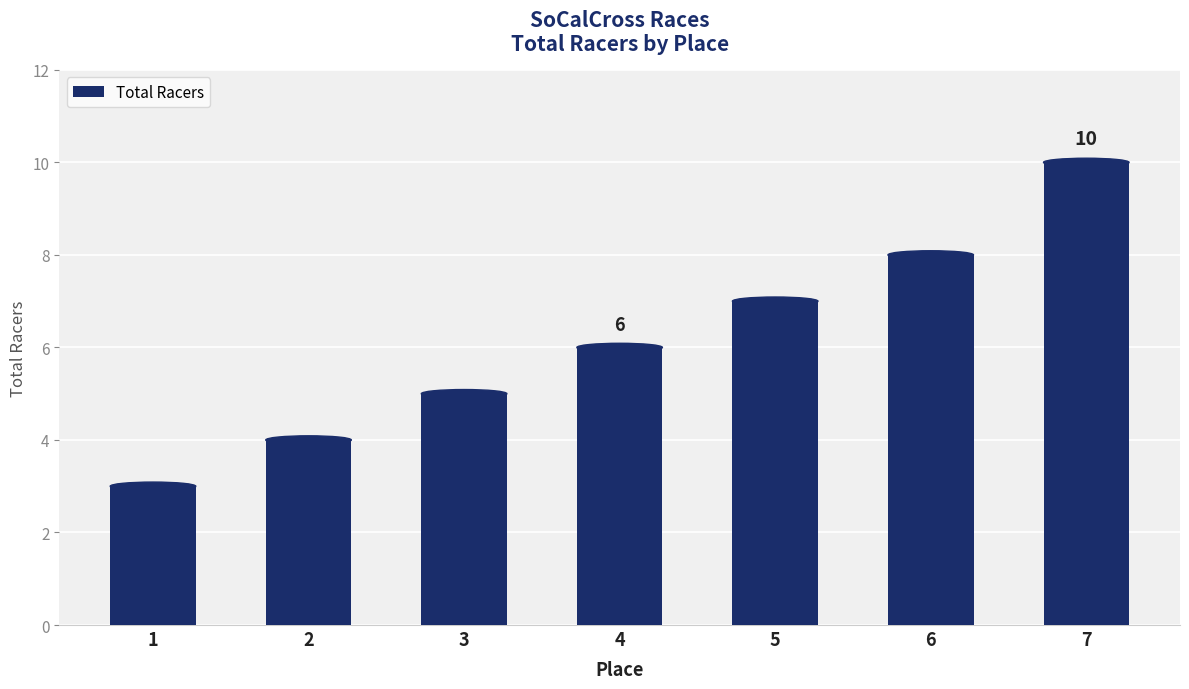

How many series are shown in this chart?

1